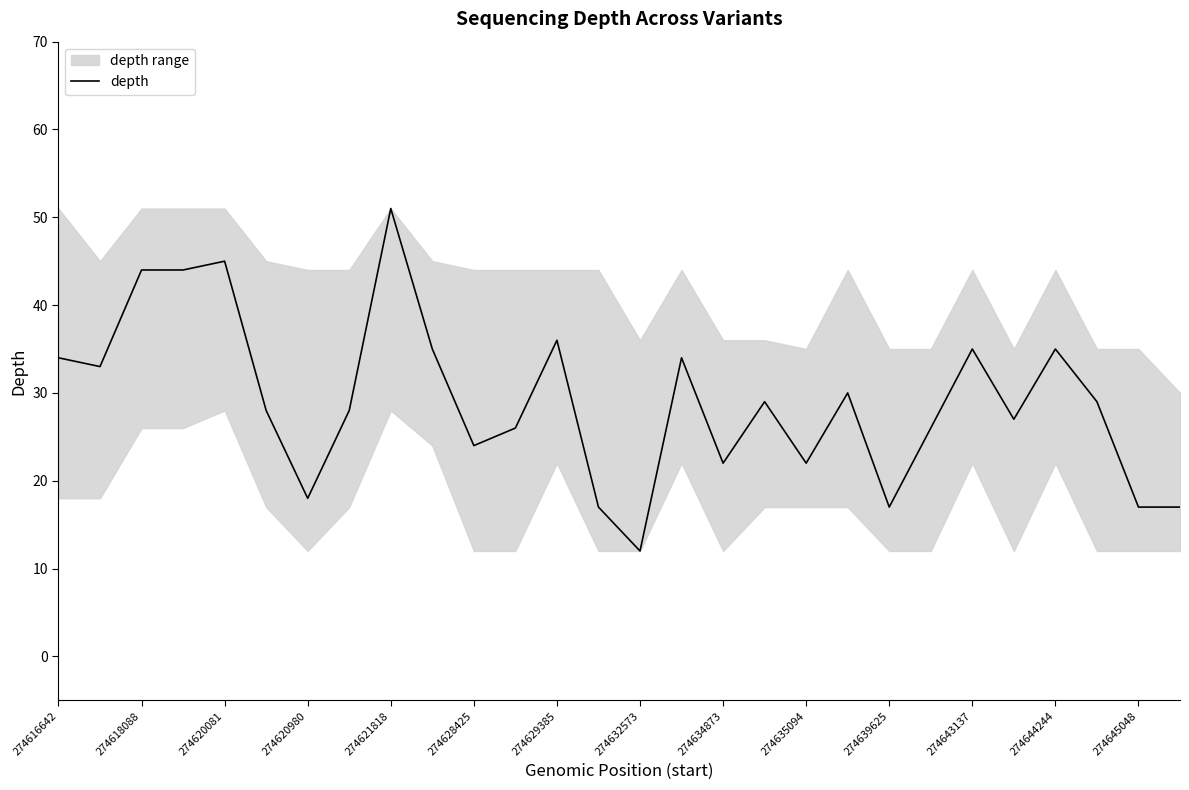

Where is the data nearest to the value 31?

19